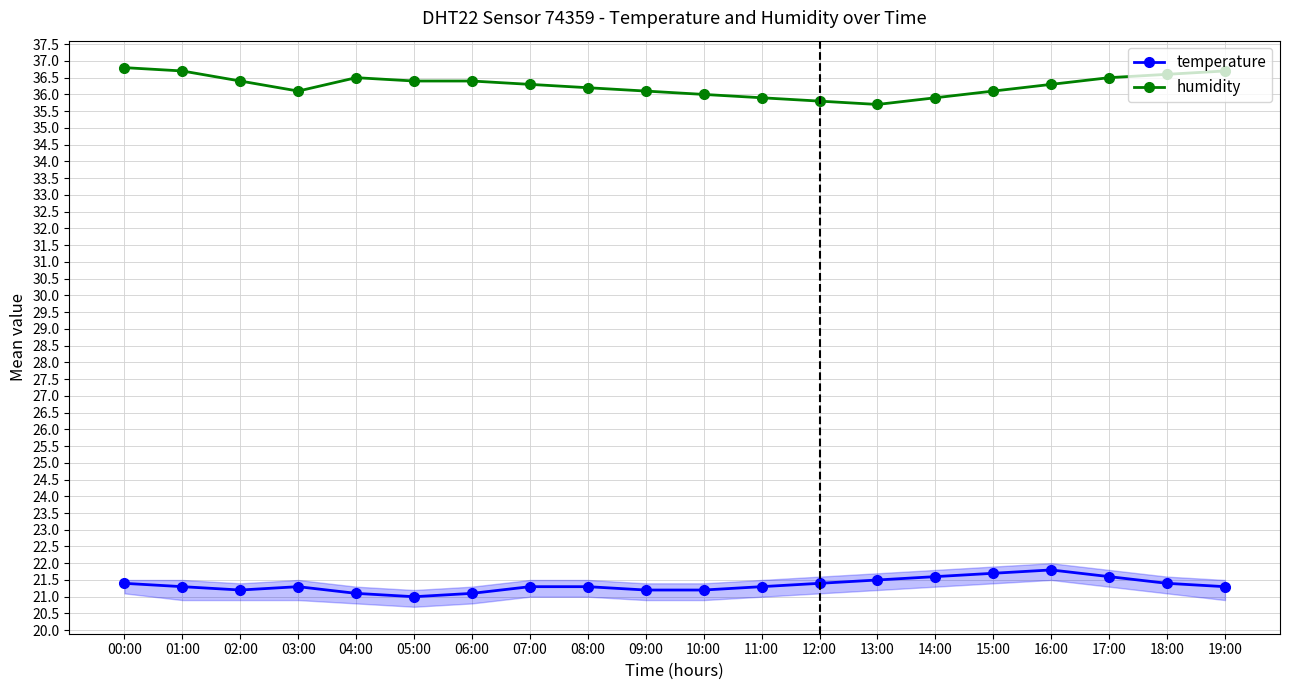

True or false: temperature has more than 0 points higher than both neighbors.

True